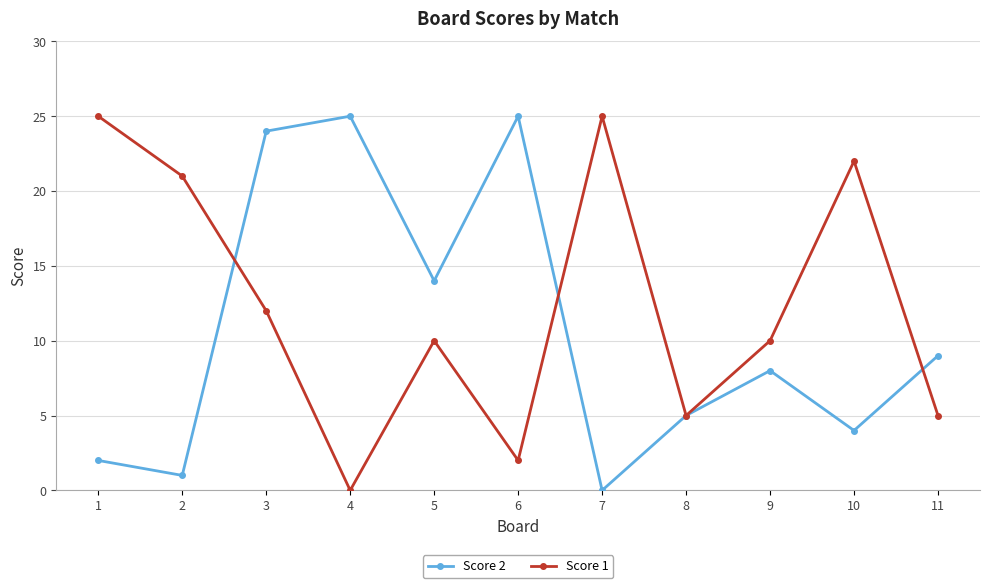

What is the value of the Score 2 point at the 1st from the left?

2